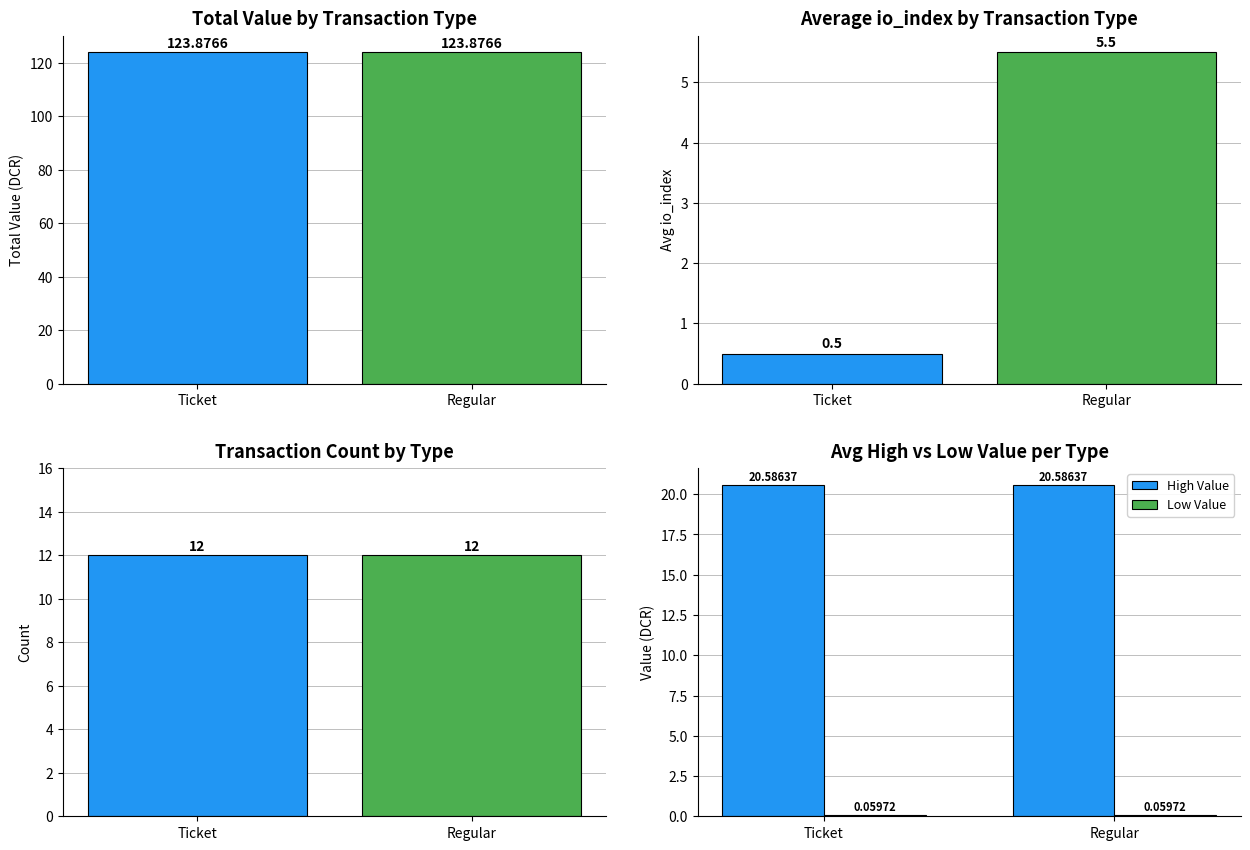

What is the sum of all Total Value values?

247.8